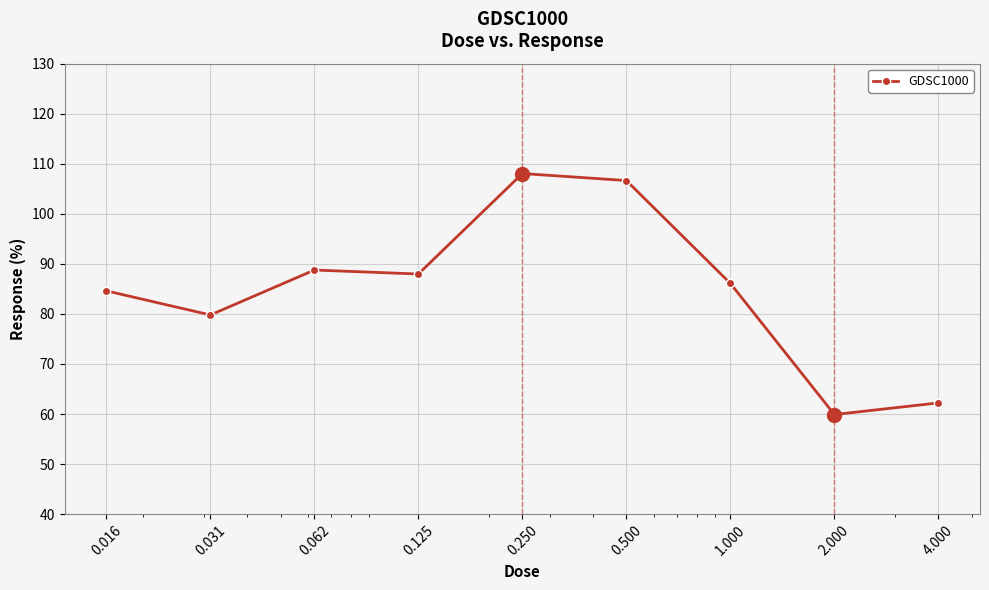

What is the minimum value shown in the chart?

59.9